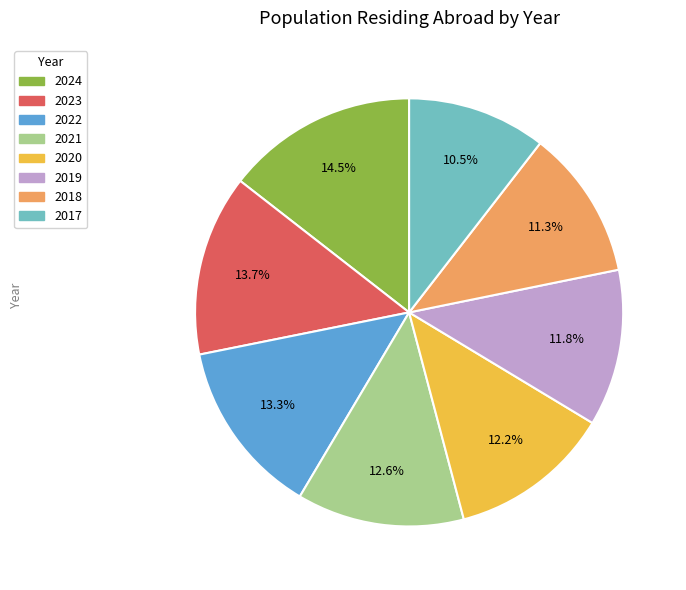

Between 2017 and 2022, which is larger?

2022